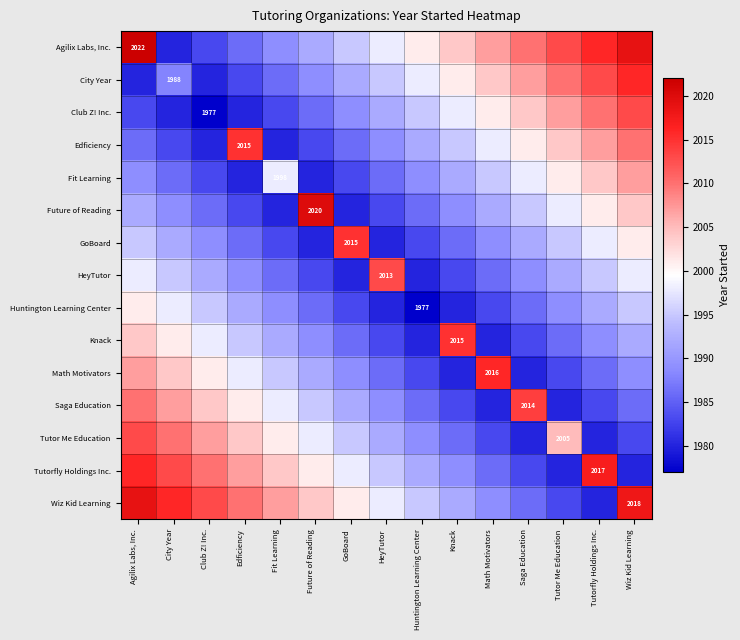

True or false: Math Motivators has a value of 3610 at Math Motivators.

False